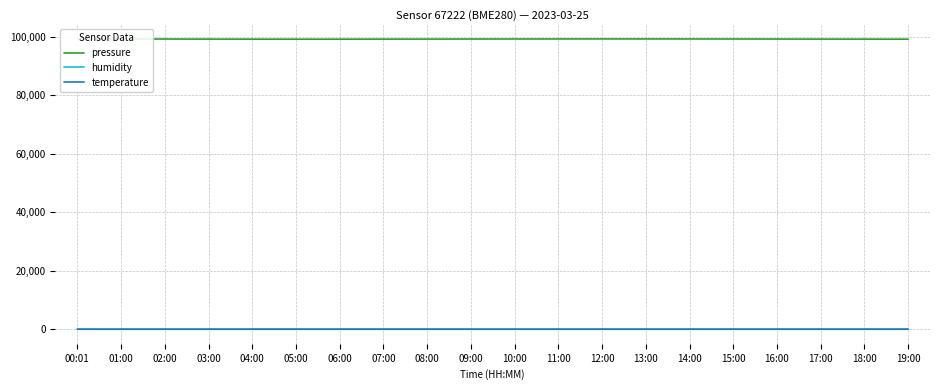

Which series has the largest total across all categories?

pressure